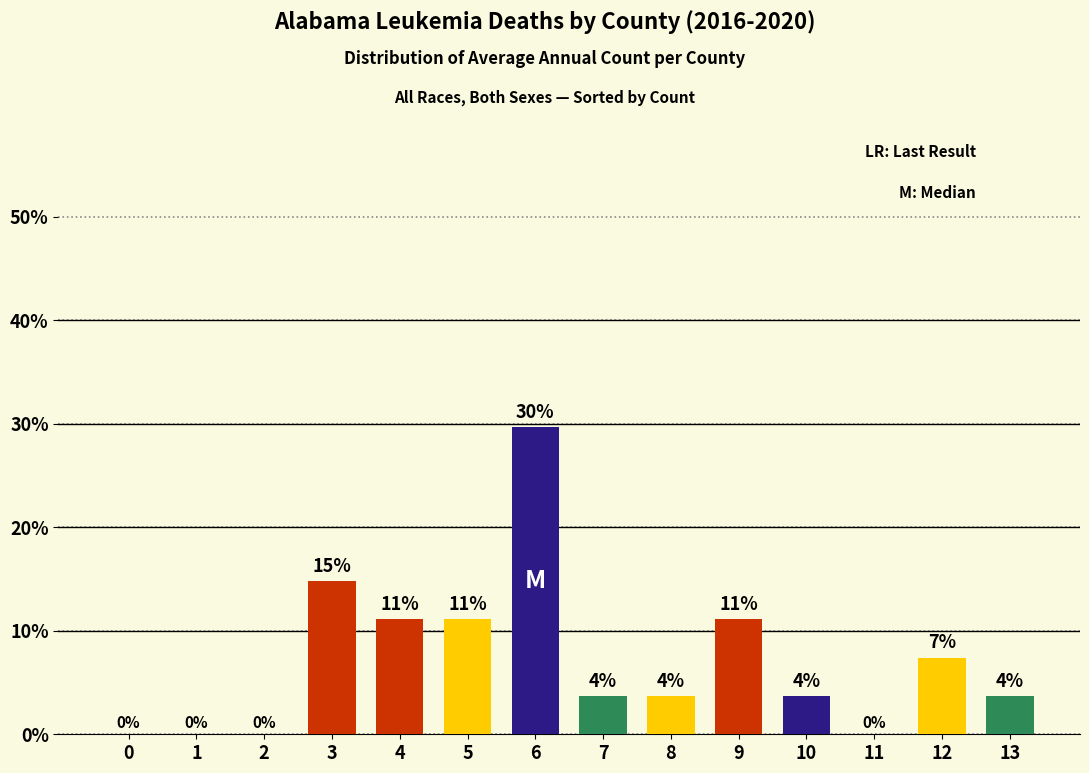

Rank the categories by value from lowest to highest.

0, 1, 2, 11, 7, 8, 10, 13, 12, 4, 5, 9, 3, 6